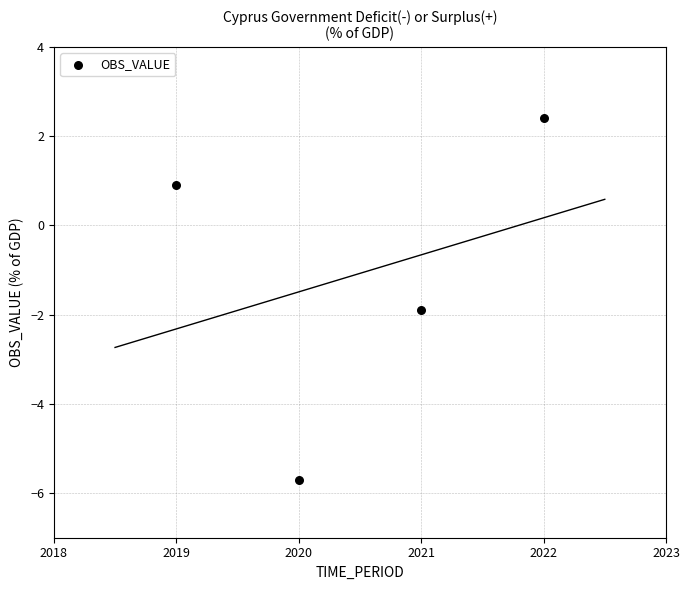

What is the range of Y values (max minus min)?

8.1